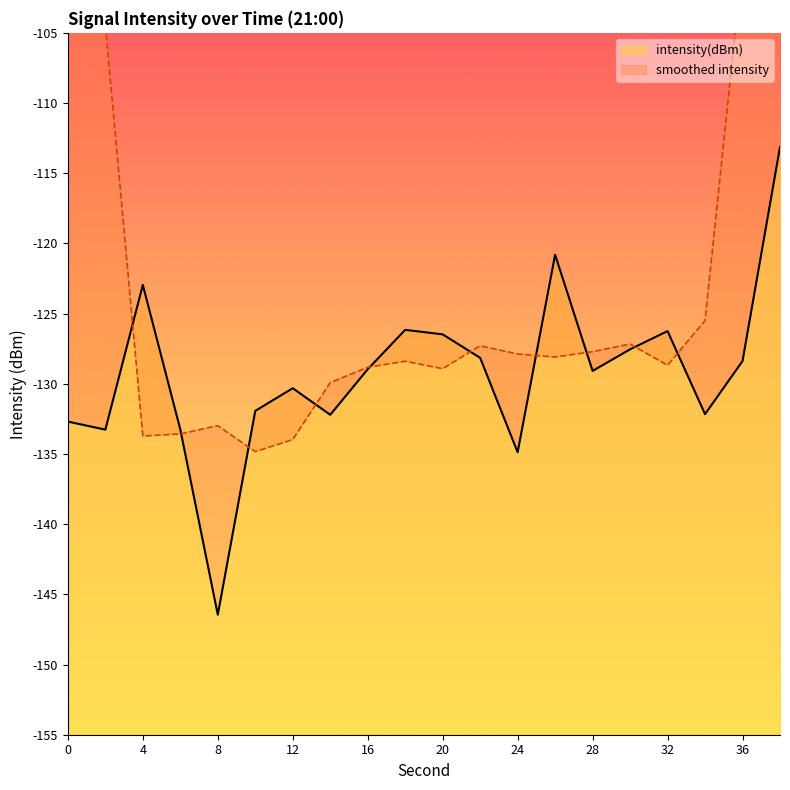

What is the sum of the values at 38 and 12?

-243.5